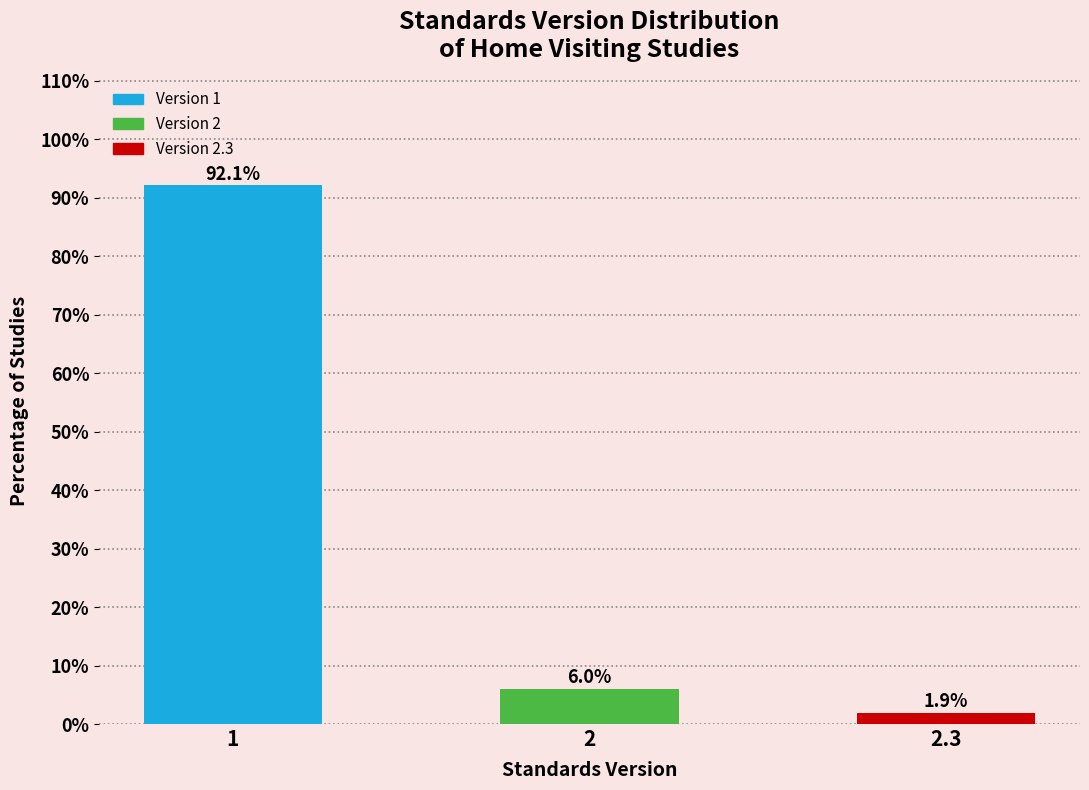

Reading left to right, extract all data points from this chart.

1=92.1	2=6.0	2.3=1.9